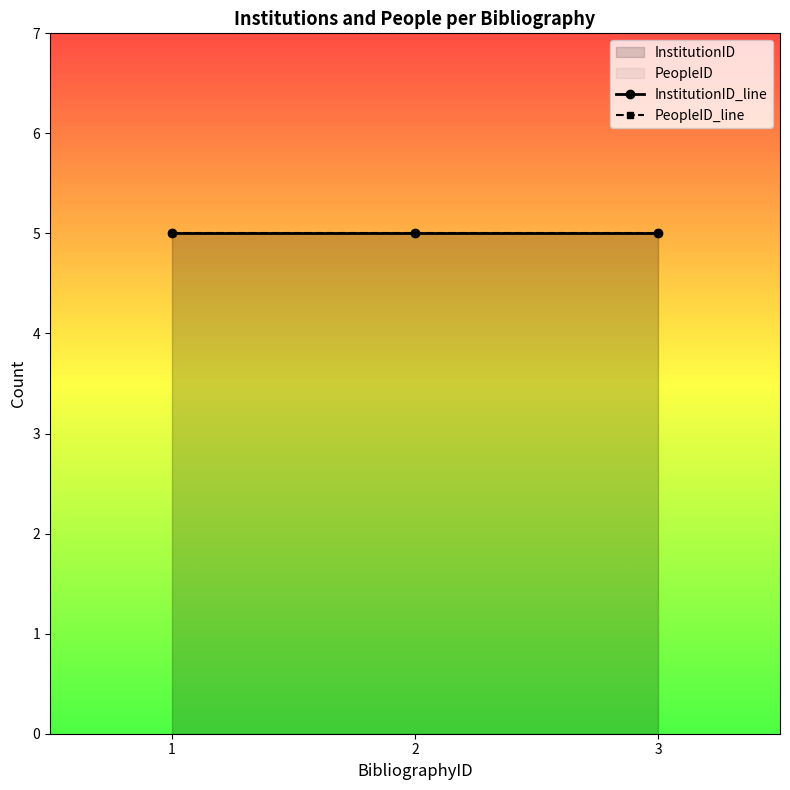

At 1, list the series in order from largest to smallest.

InstitutionID, PeopleID